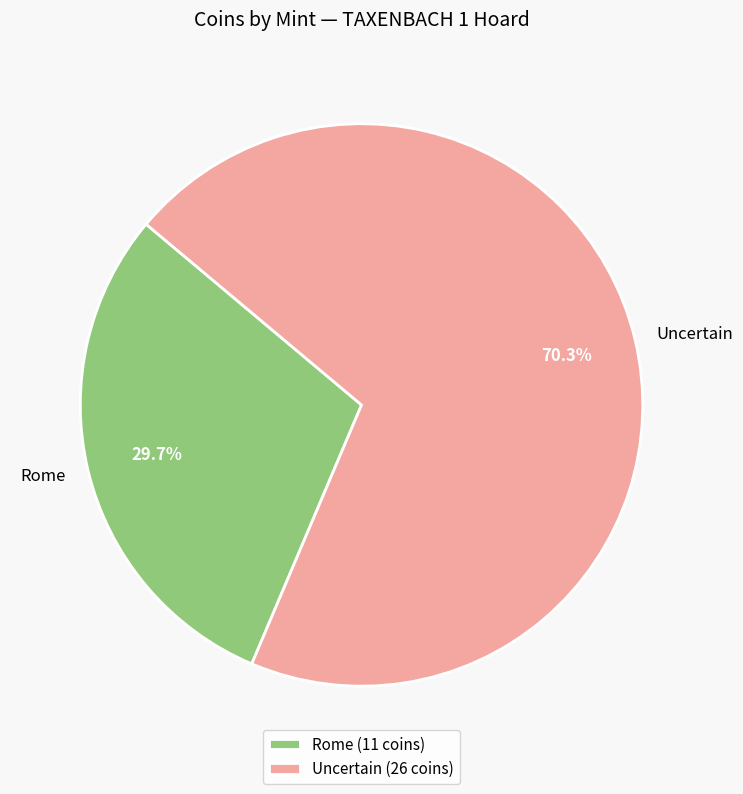

Count the number of slices in the pie.

2